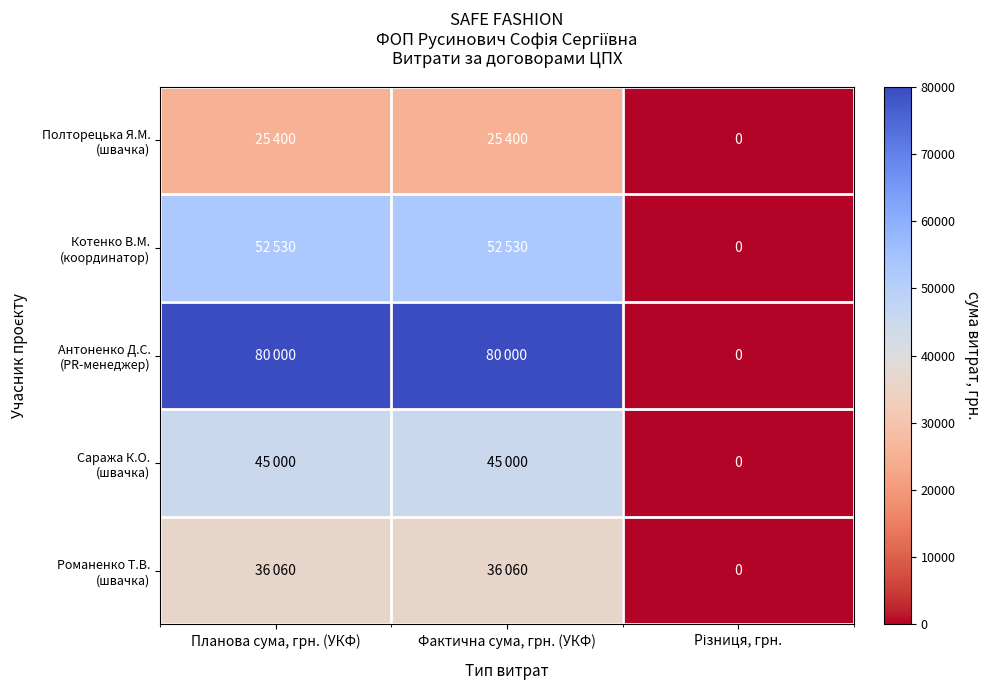

Rank the series at Фактична сума, грн. (УКФ) from highest to lowest value.

Антоненко Д.С. (PR-менеджер), Котенко В.М. (координатор), Саража К.О. (швачка), Романенко Т.В. (швачка), Полторецька Я.М. (швачка)